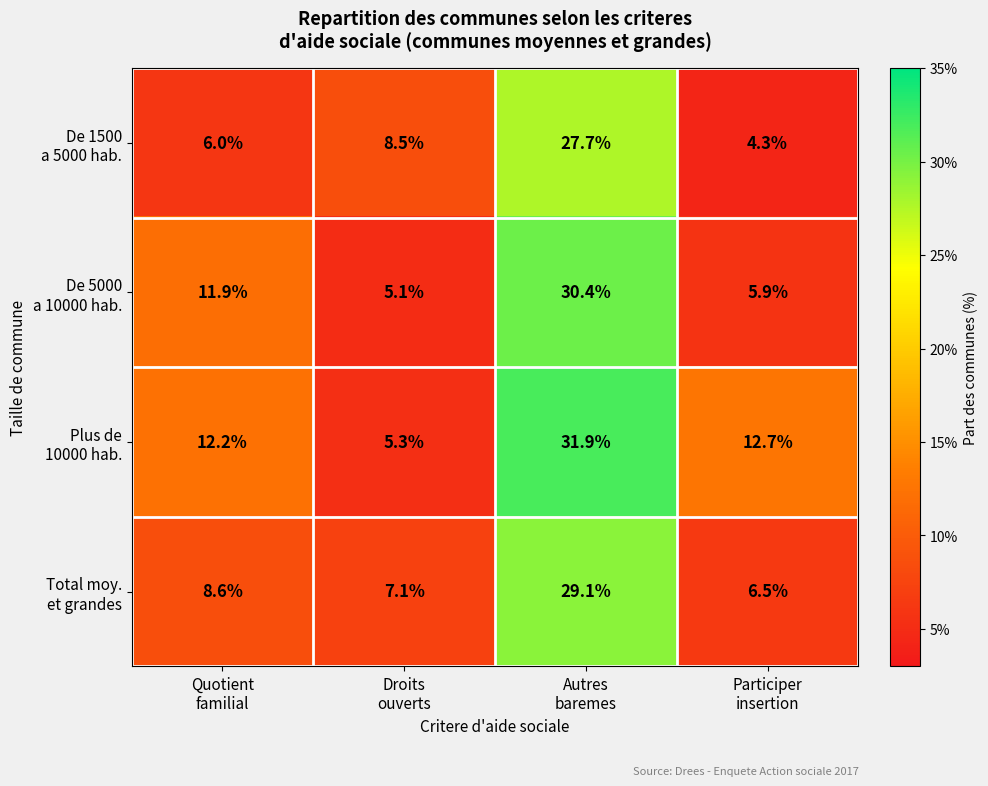

What is the minimum value shown in the chart?

4.3